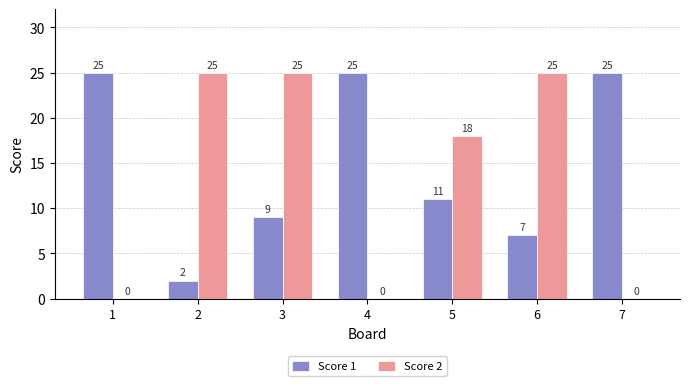

What is the total value across all series at 2?

27